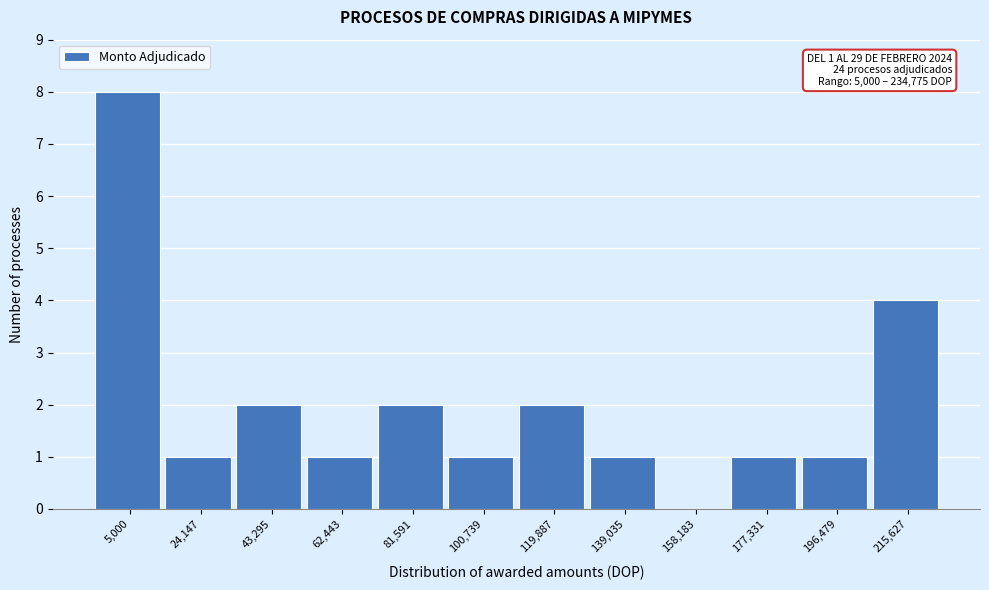

Reading left to right, transcribe all the data shown in this chart.

5,000=8	24,147=1	43,295=2	62,443=1	81,591=2	100,739=1	119,887=2	139,035=1	158,183=0	177,331=1	196,479=1	215,627=4